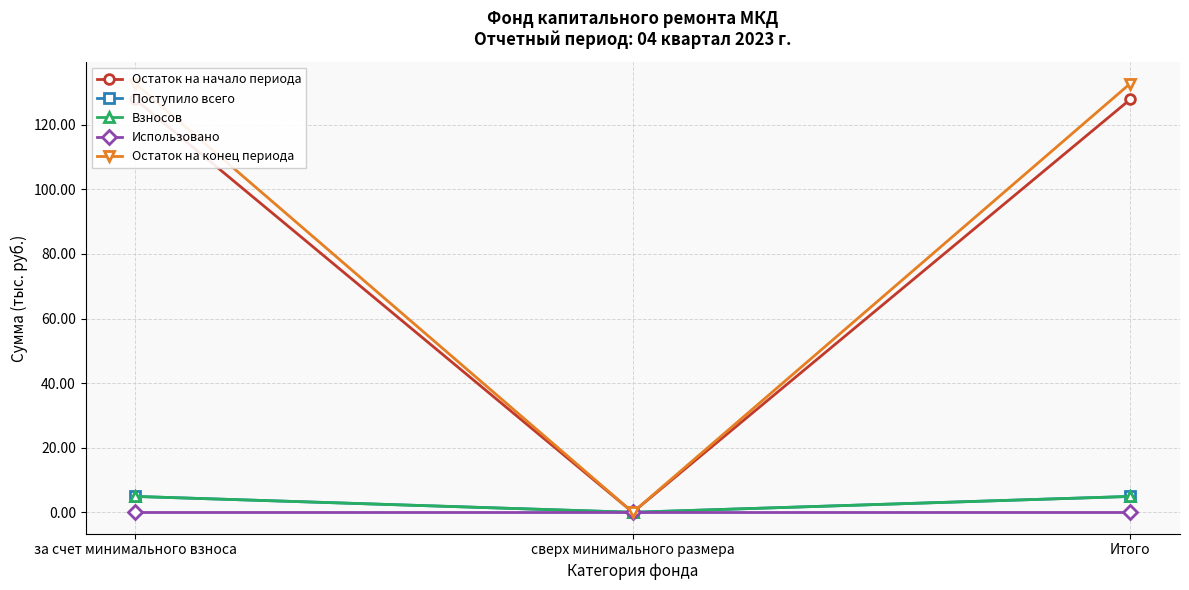

The value of Взносов at сверх минимального размера is 0.0. True or false?

True